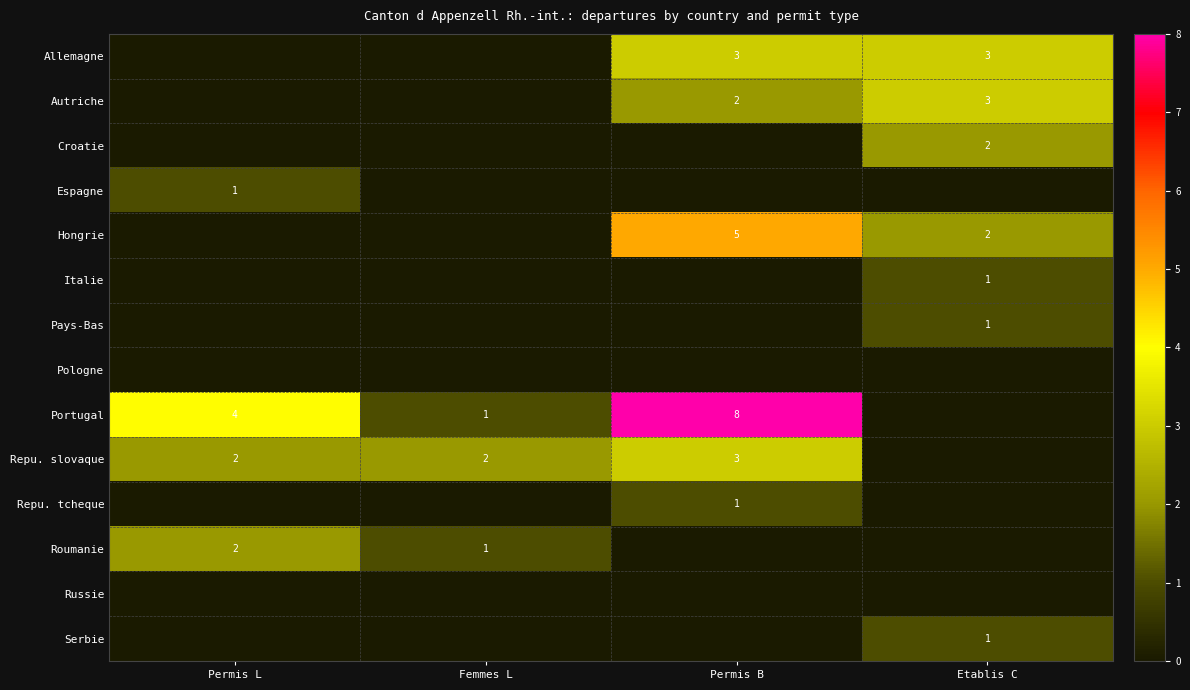

The value of Serbie at Etablis C is 0. True or false?

False